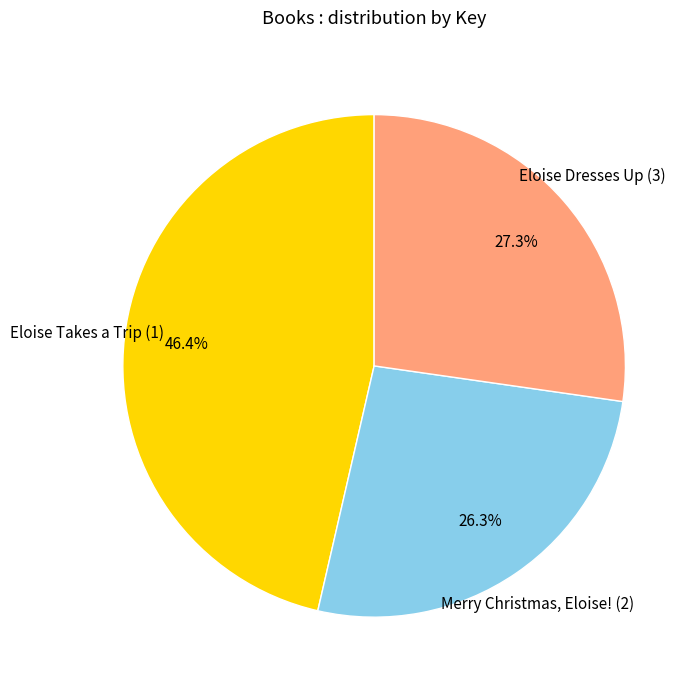

To the nearest percent, what percentage of the pie is Merry Christmas, Eloise! (2)?

26%